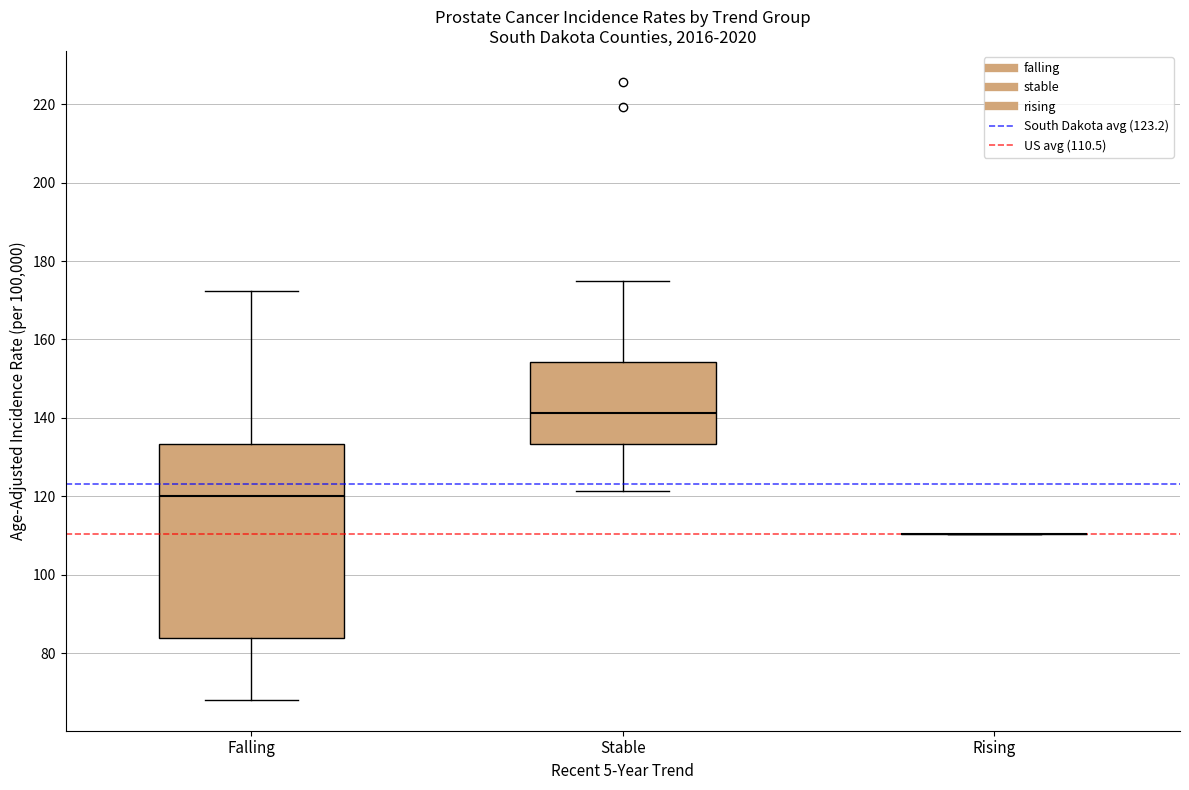

Reading left to right, read every box against the y-axis: the position of its median line, the range the box covers, and the ends of its whiskers. The values are not printed on the chart, so give them approximately, as read against the axis.

Falling: median 120, box 84 to 134, whiskers 68 to 172
Stable: median 142, box 134 to 154, whiskers 122 to 174
Rising: box collapsed to a line at 110, whiskers 110 to 110